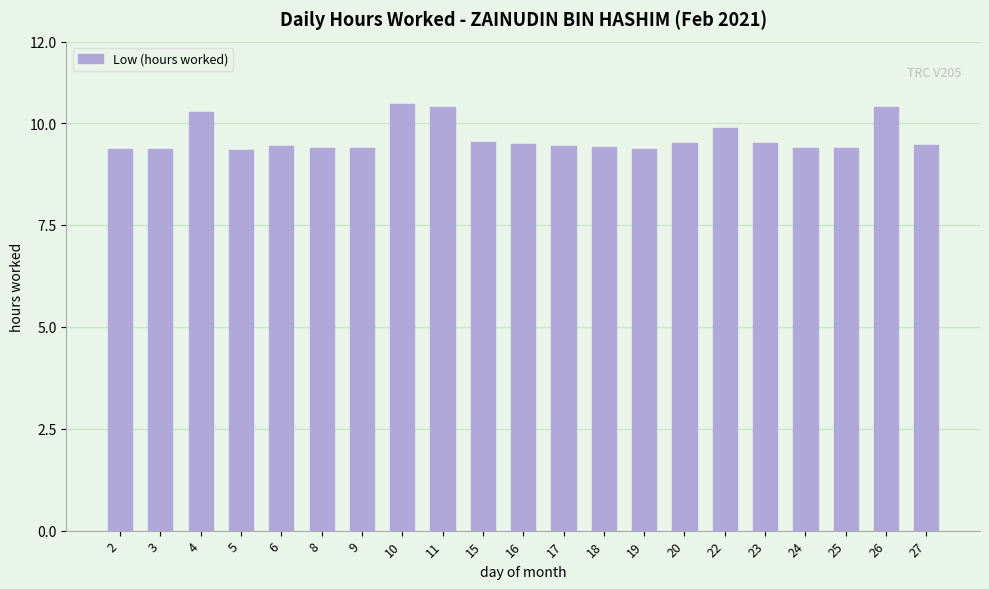

What is the difference between the second highest and minimum values?

1.0